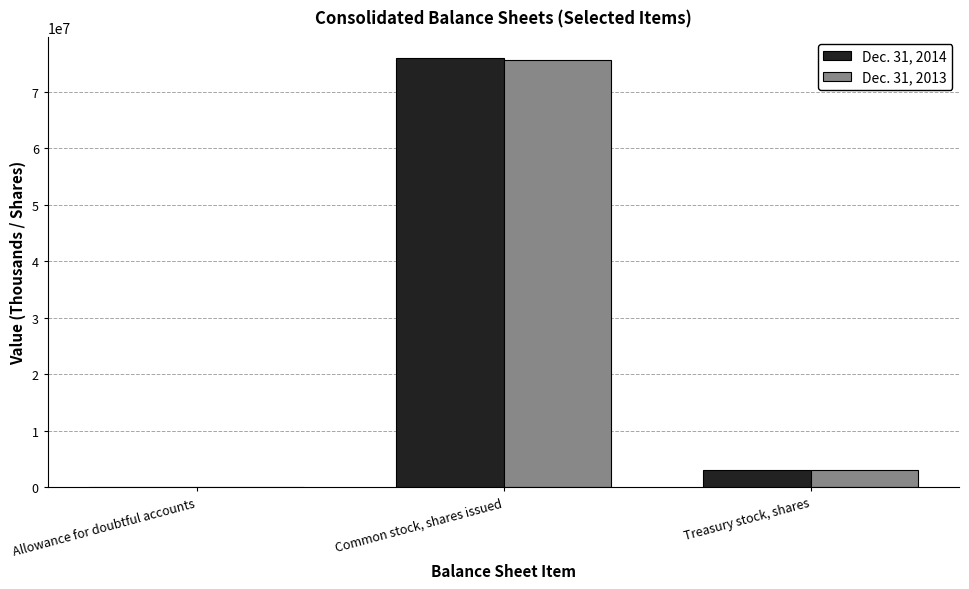

The value of Dec. 31, 2014 at Common stock, shares issued is 75875711. True or false?

True